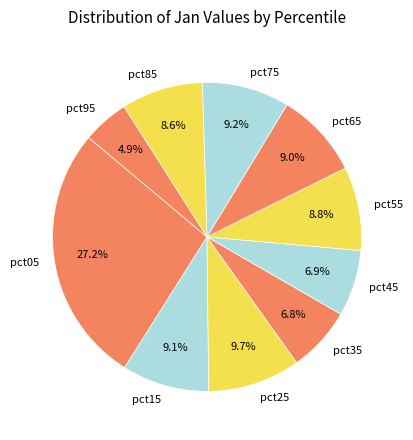

To the nearest percent, what portion does pct15 represent?

9%